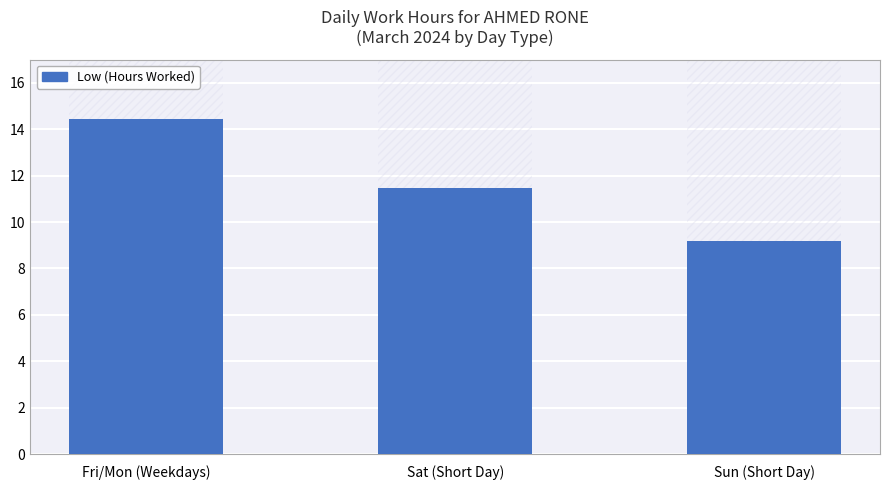

What is the sum of all values?

35.1